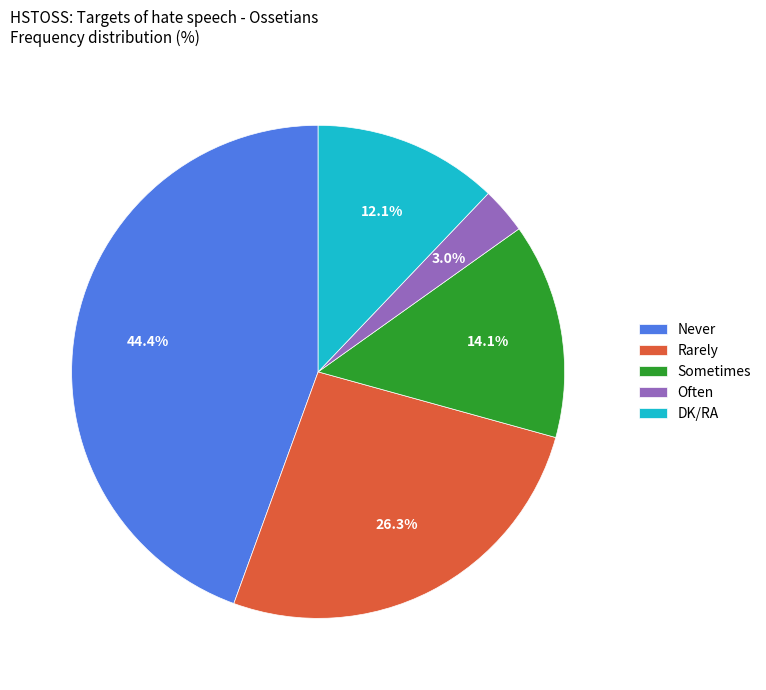

Is the sum of Often and DK/RA greater than half?

No